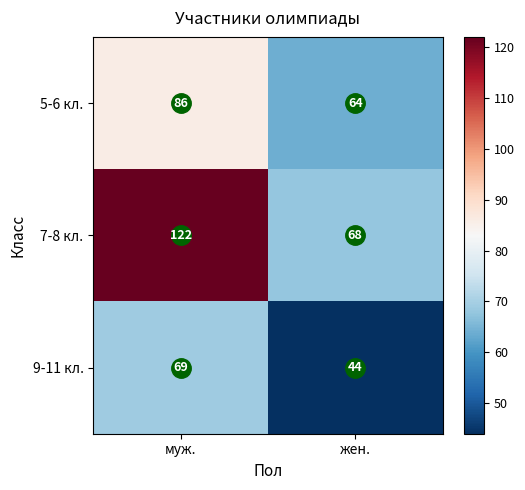

What value does the 9-11 кл. series have at жен., to the nearest 5?

45